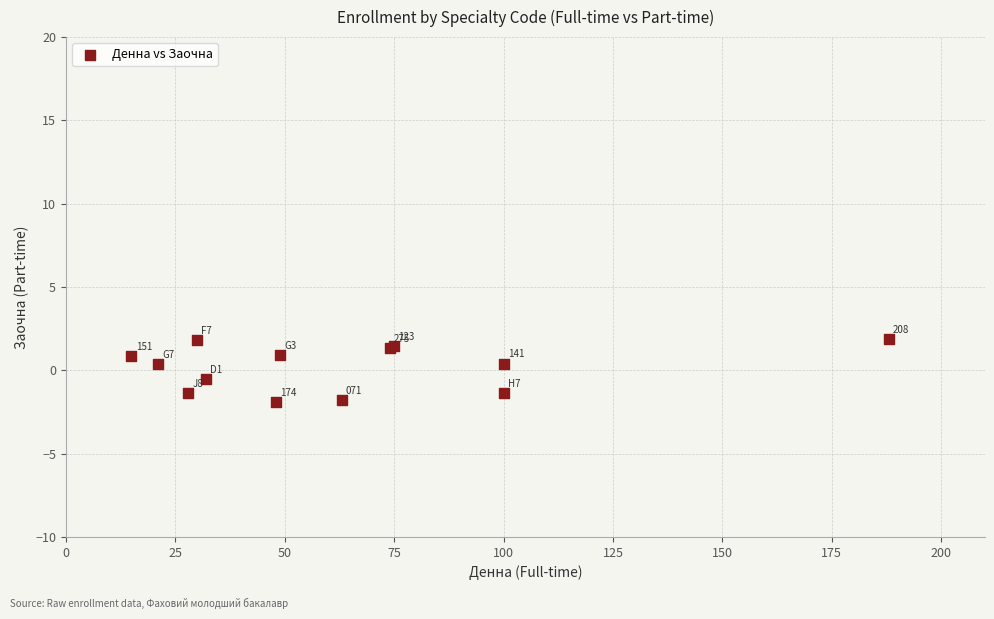

What Y value in the scatter plot is closest to 0?

0.4